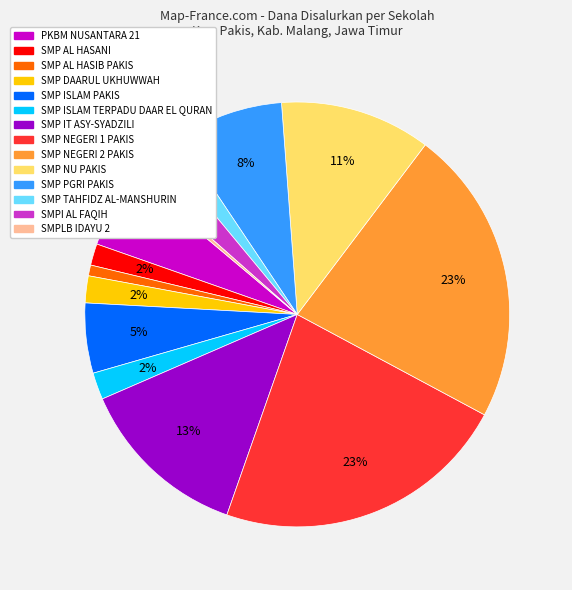

To the nearest percent, what is the average slice percentage?

7%